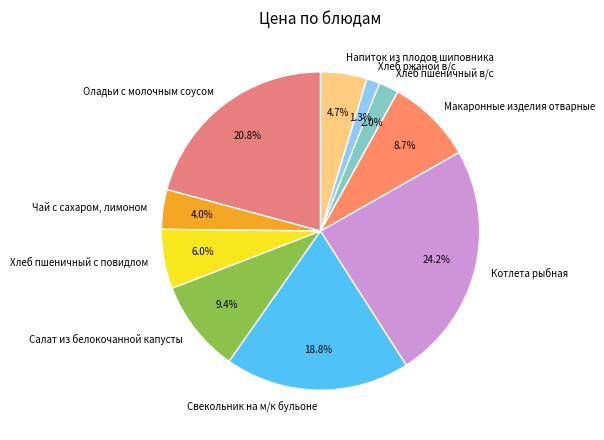

Between Макаронные изделия отварные and Хлеб пшеничный с повидлом, which is larger?

Макаронные изделия отварные